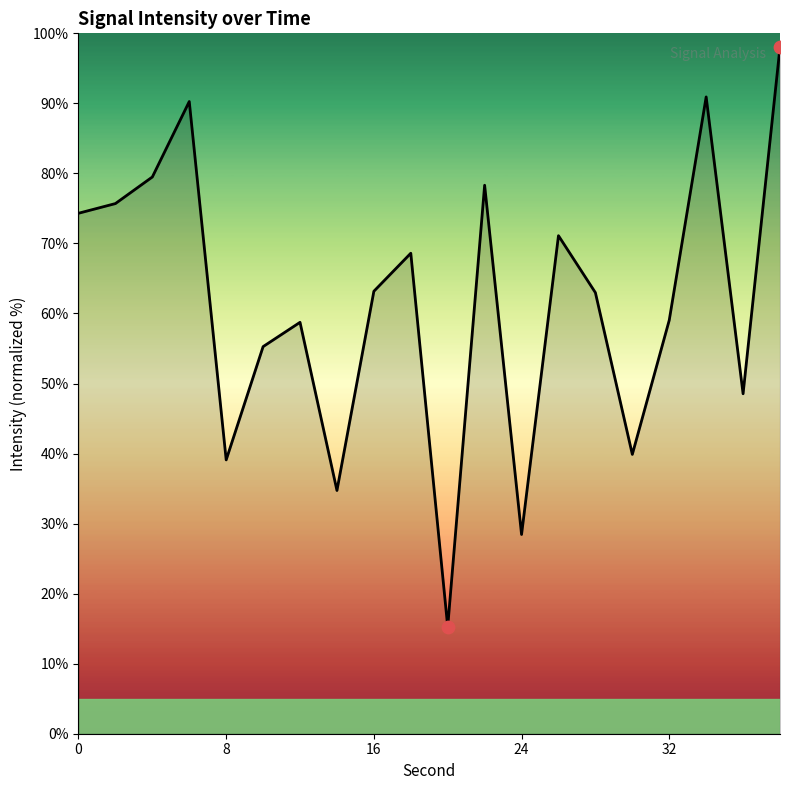

What is the difference between the maximum and minimum values?

82.8